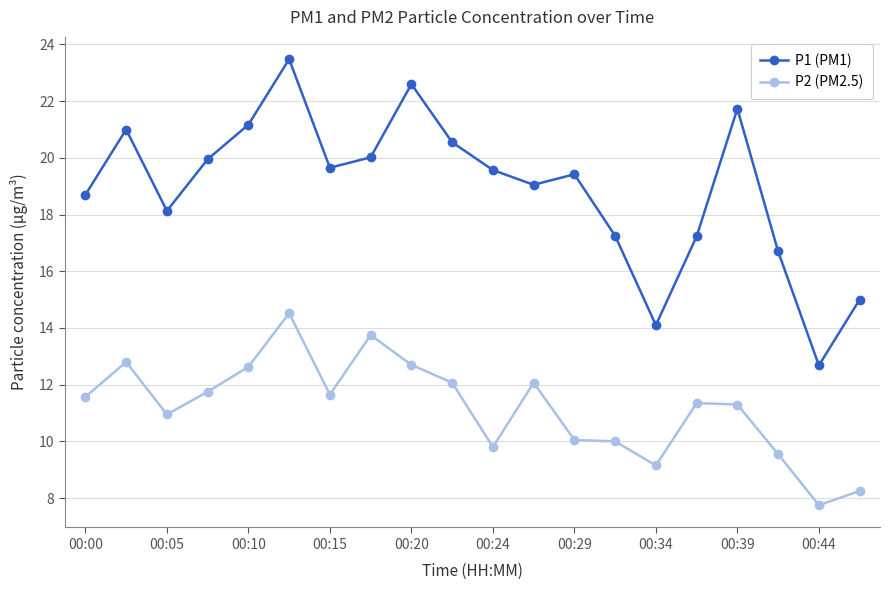

Rank the series by their maximum value, from highest to lowest.

P1 (PM1), P2 (PM2.5)